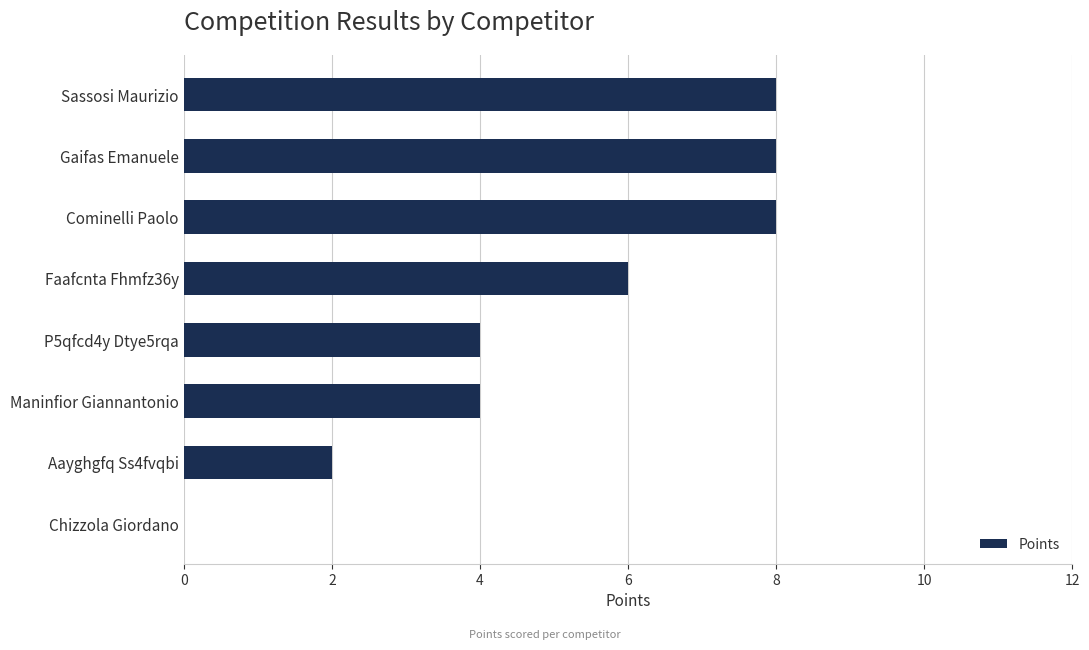

Between Chizzola Giordano and P5qfcd4y Dtye5rqa, which is larger?

P5qfcd4y Dtye5rqa